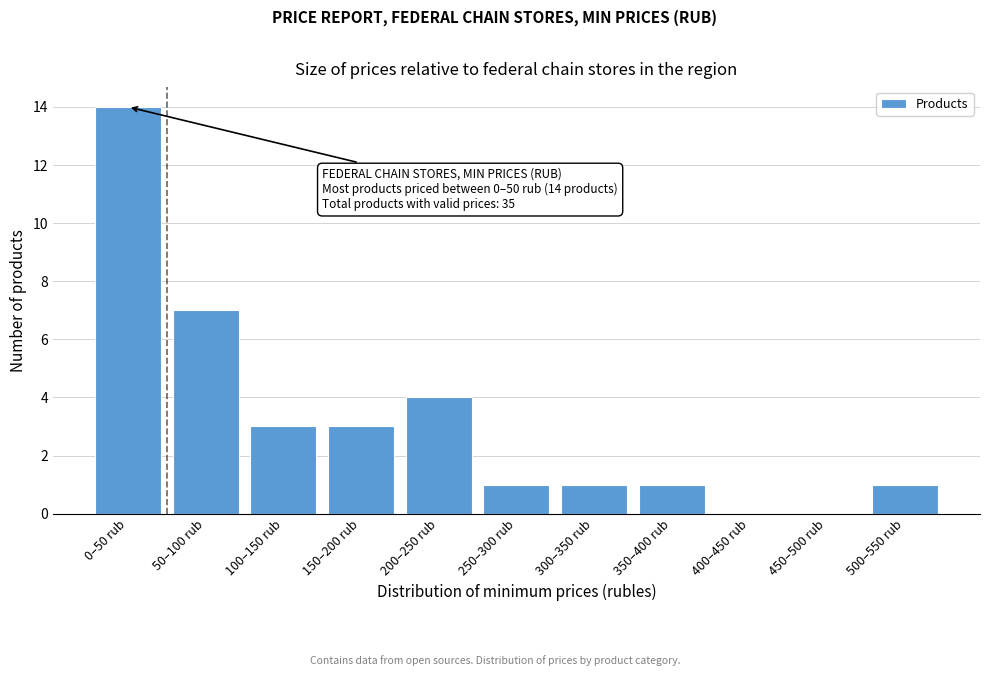

Reading left to right, list all the values displayed in this chart.

0–50 rub=14	50–100 rub=7	100–150 rub=3	150–200 rub=3	200–250 rub=4	250–300 rub=1	300–350 rub=1	350–400 rub=1	400–450 rub=0	450–500 rub=0	500–550 rub=1